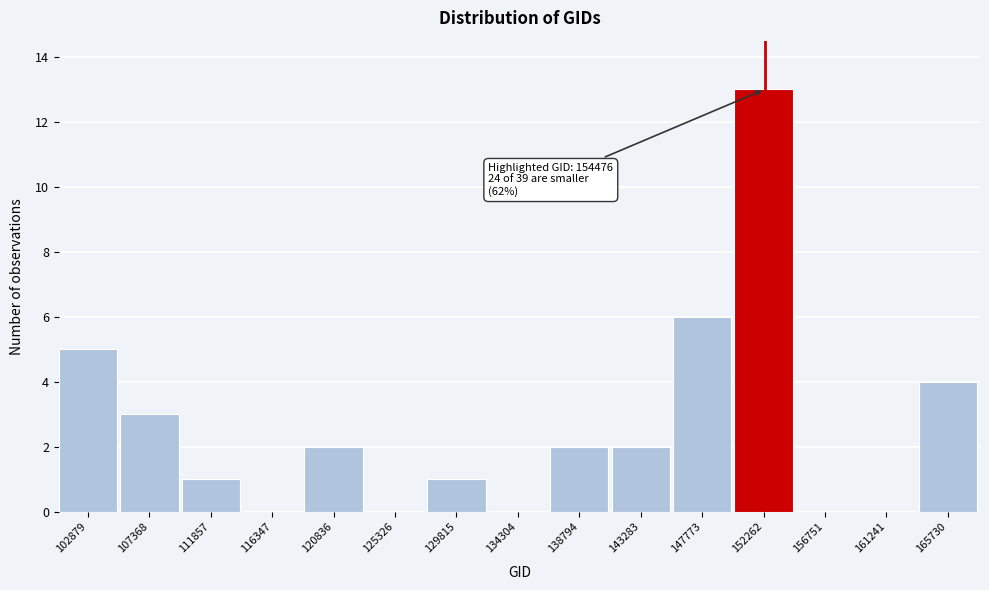

Reading left to right, list all the values displayed in this chart.

102879=5	107368=3	111857=1	116347=0	120836=2	125326=0	129815=1	134304=0	138794=2	143283=2	147773=6	152262=13	156751=0	161241=0	165730=4